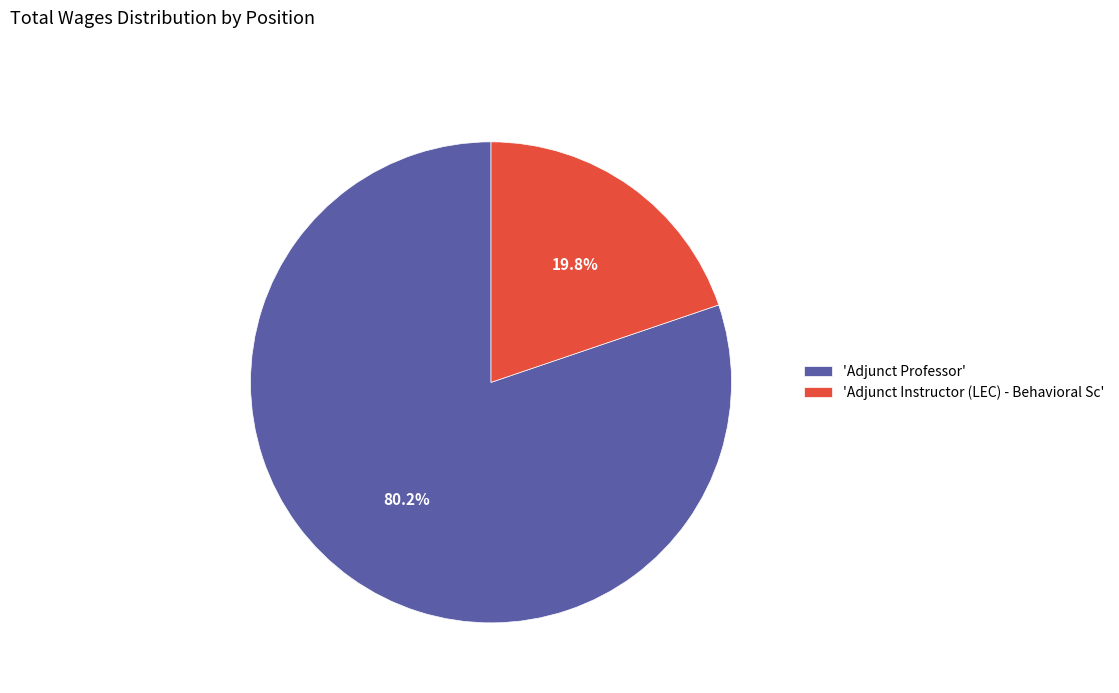

What percentage do 'Adjunct Instructor (LEC) - Behavioral Sc' and 'Adjunct Professor' together represent?

100.0%